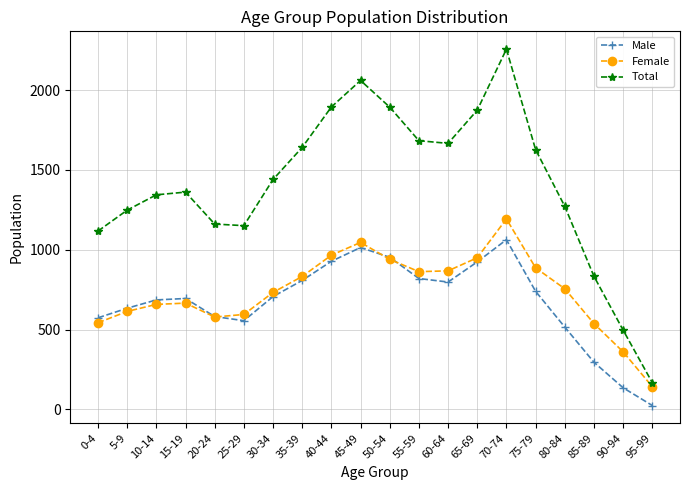

The value of Total at 0-4 is 1117. True or false?

True